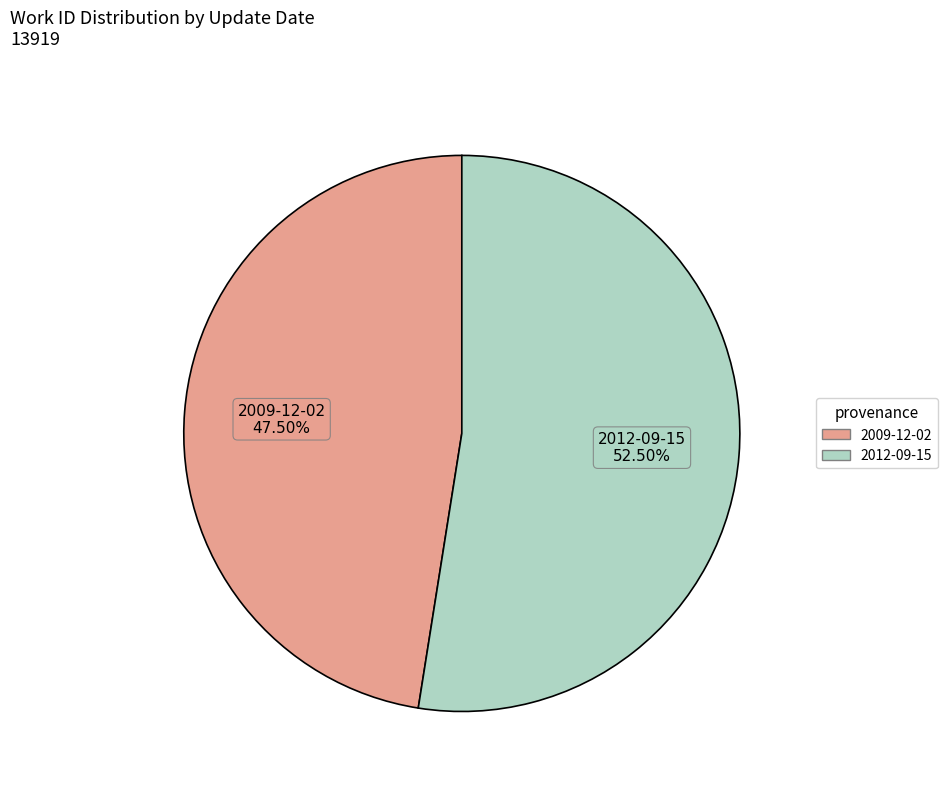

Which has a higher value, 2012-09-15 or 2009-12-02?

2012-09-15